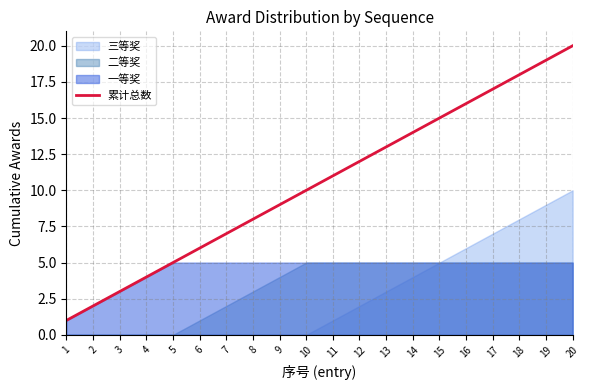

Which label corresponds to the smallest value in the chart?

1